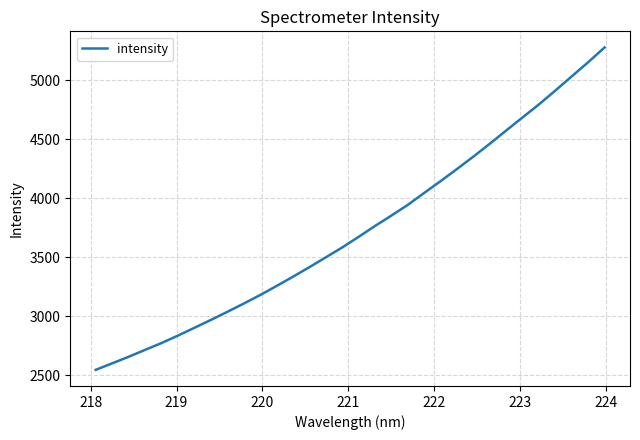

What is the sum of all values?

119344.0